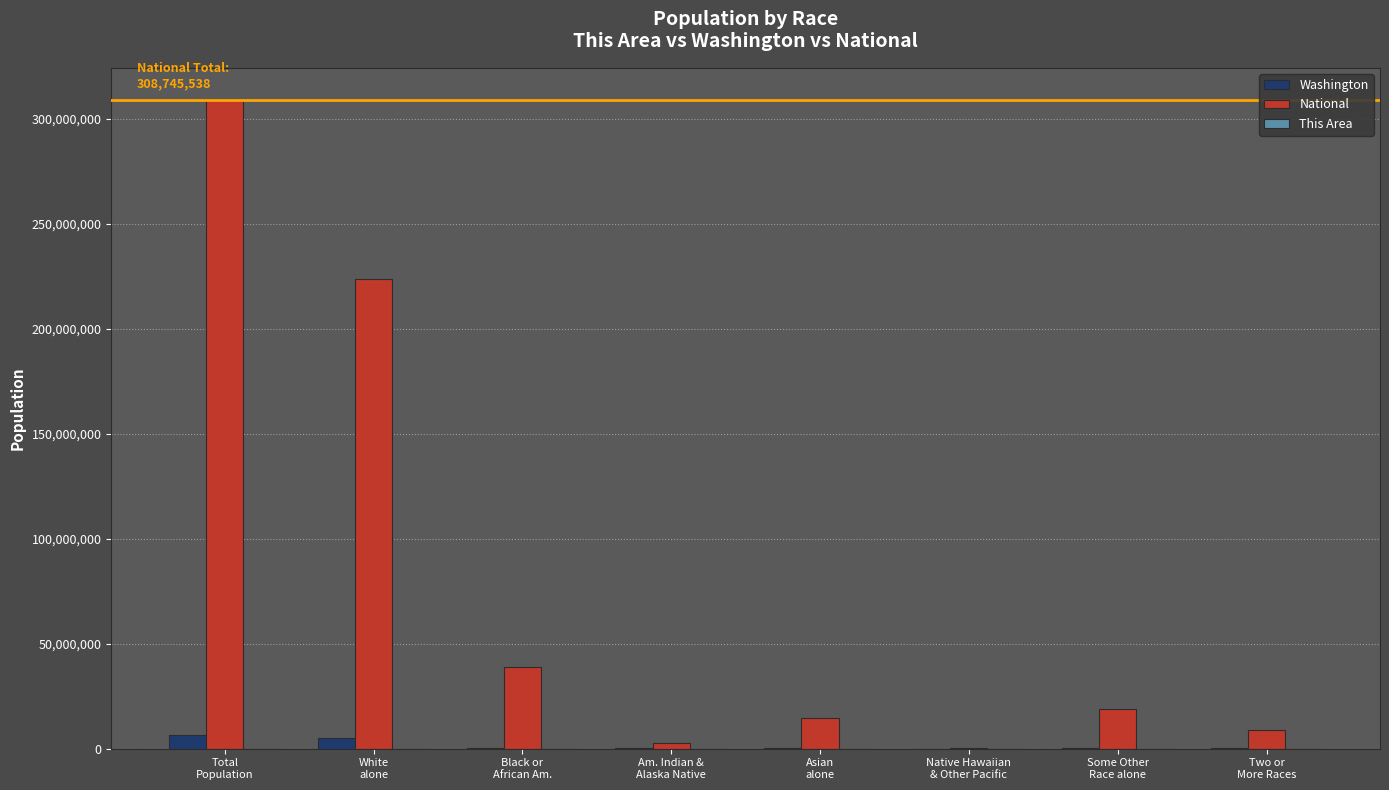

The value of National at Asian
alone is 26024266. True or false?

False